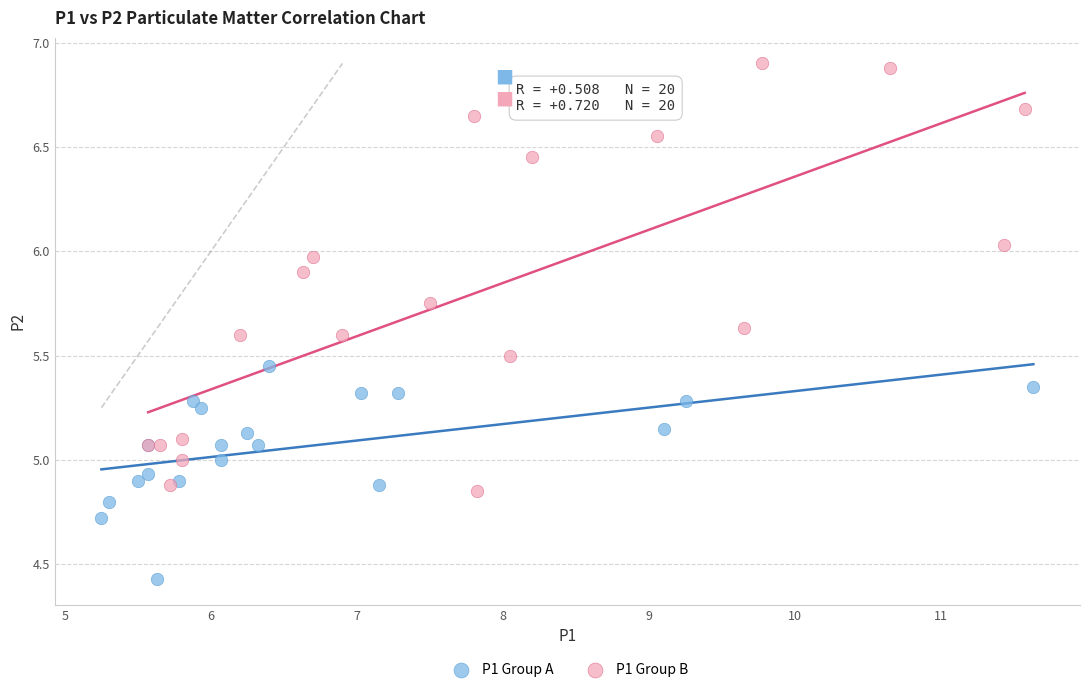

Which series contains the lowest Y value?

P1 Group A